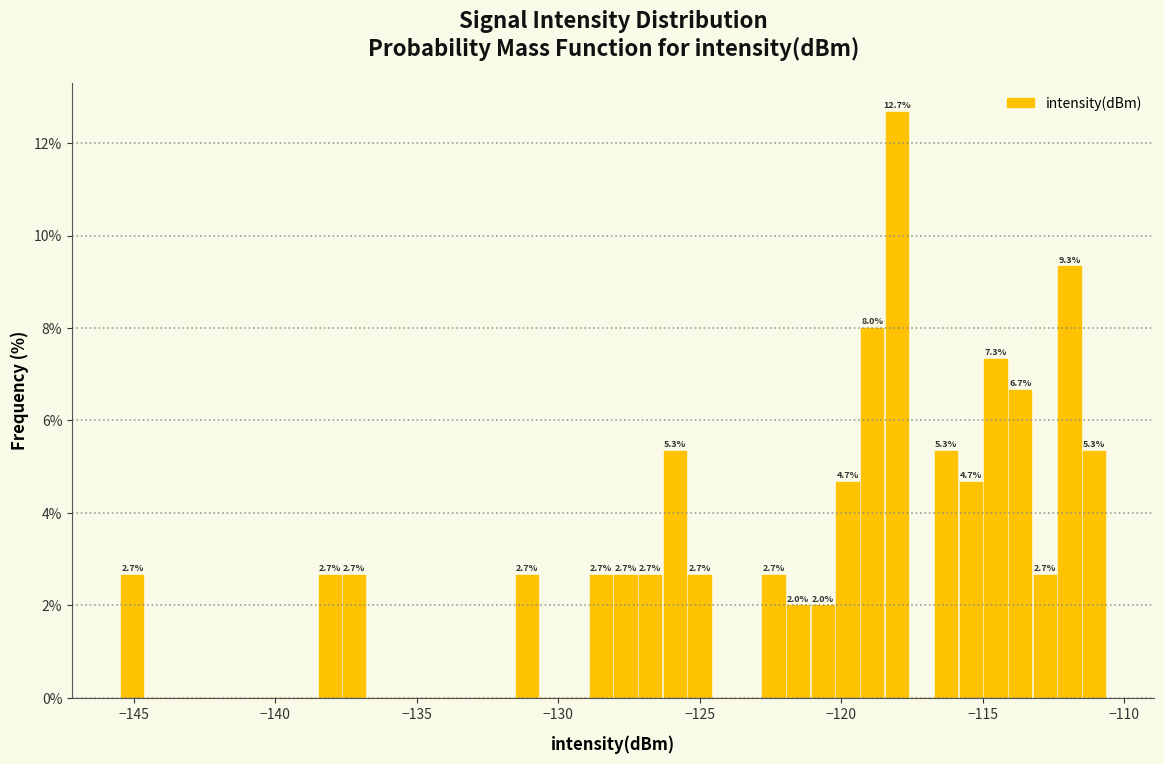

Read against the x-axis, roughly where is the centre of the tallest bar?

-118.0